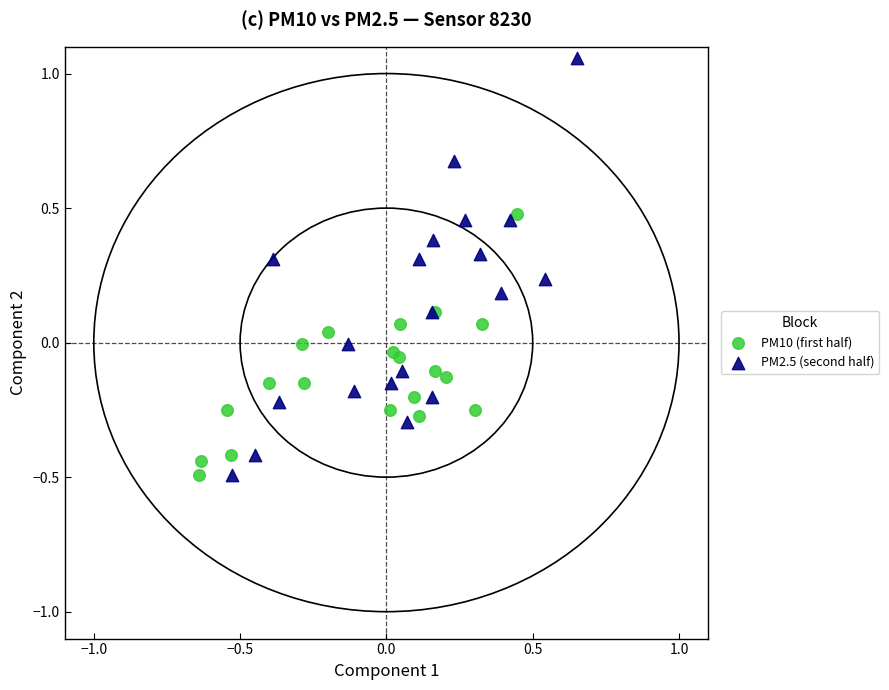

Which series contains the highest Y value?

PM2.5 (second half)